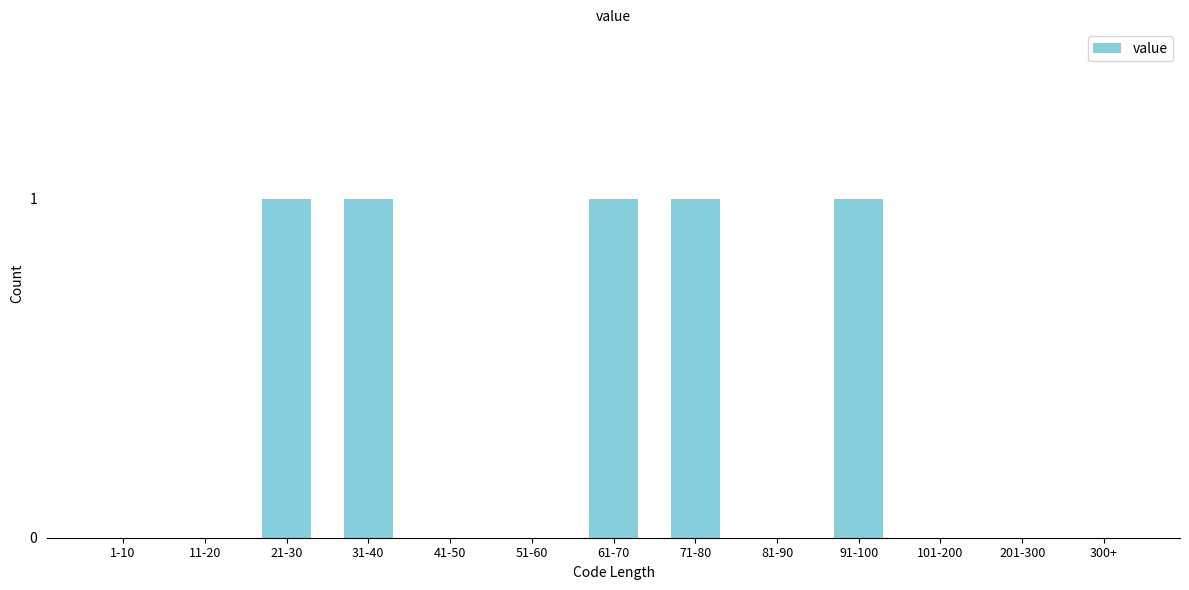

Reading left to right, transcribe all the data shown in this chart.

1-10=0	11-20=0	21-30=1	31-40=1	41-50=0	51-60=0	61-70=1	71-80=1	81-90=0	91-100=1	101-200=0	201-300=0	300+=0